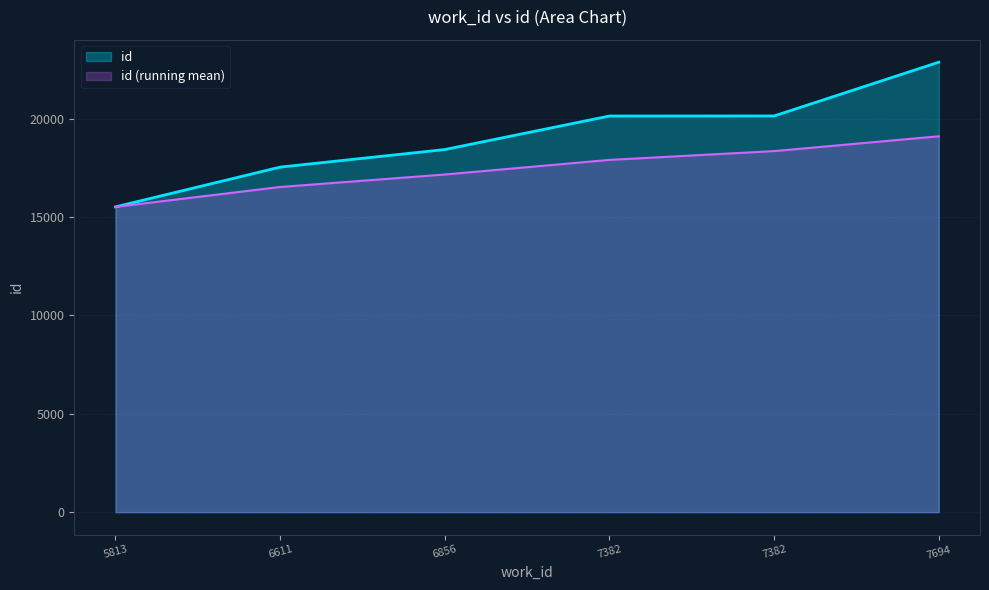

What is the minimum value shown in the chart?

15522.0